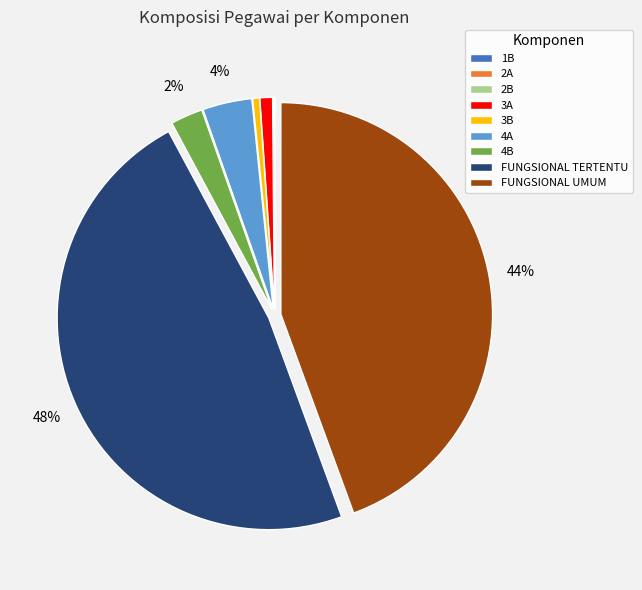

Is there a majority slice in this chart?

No